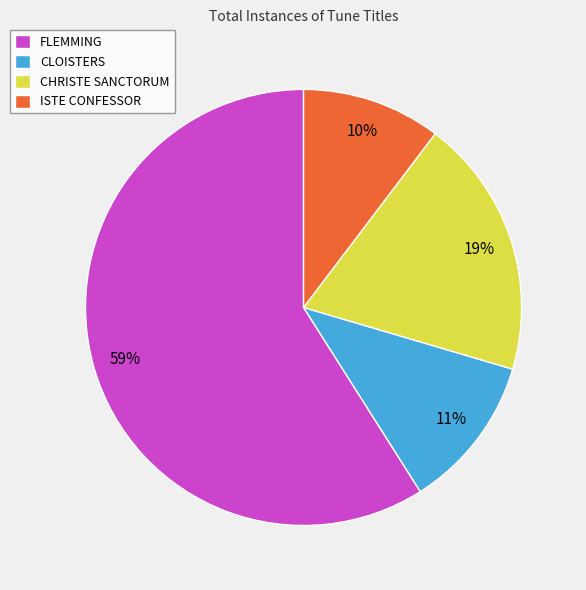

Which has a higher value, ISTE CONFESSOR or FLEMMING?

FLEMMING